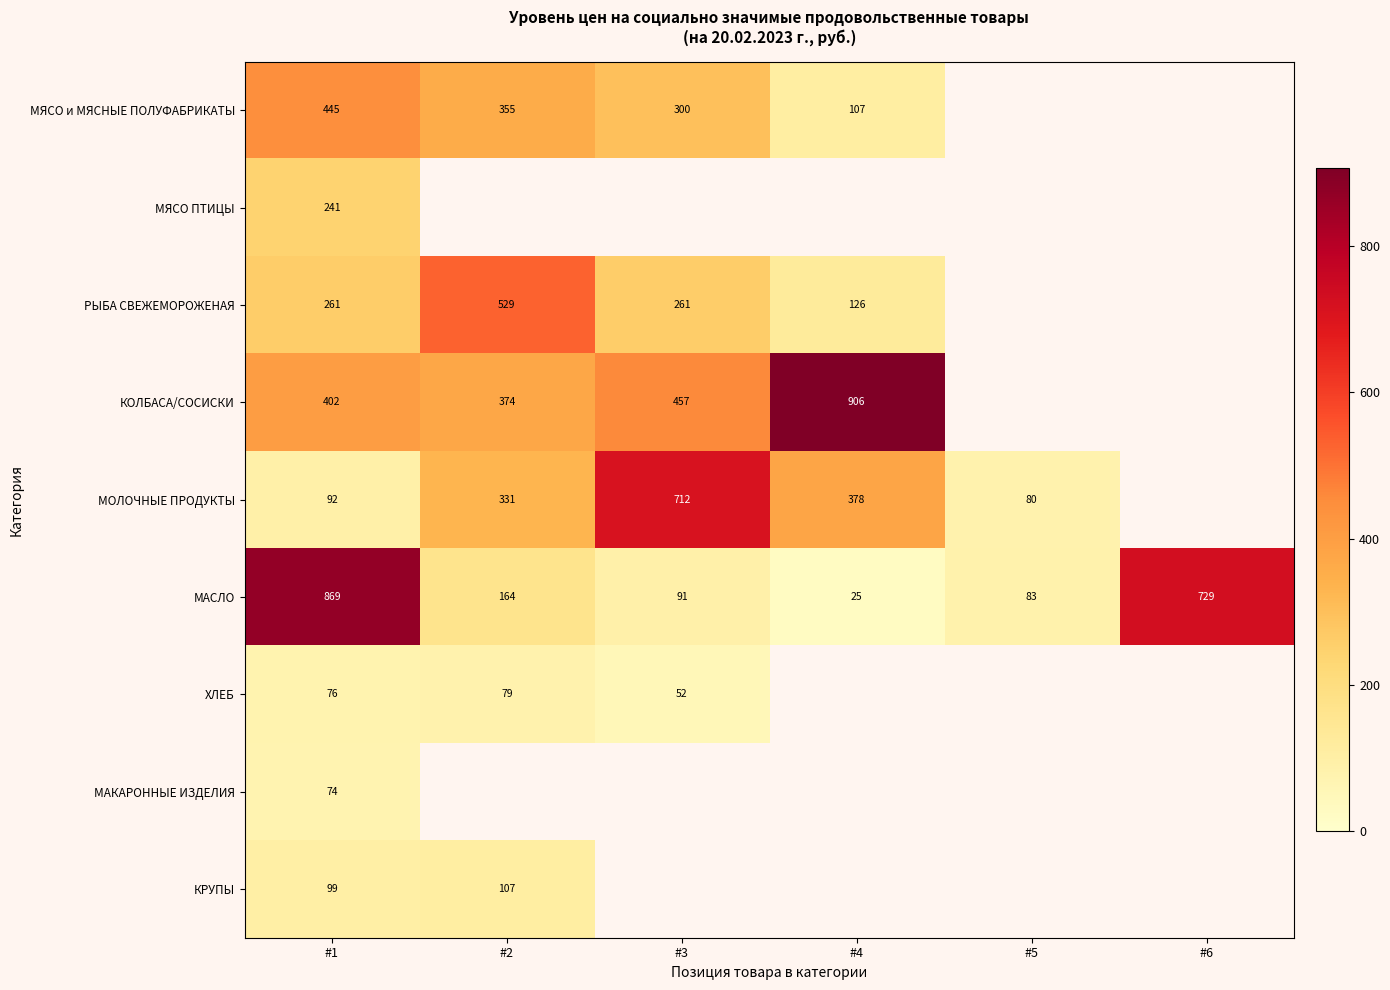

What is the smallest value displayed?

25.4